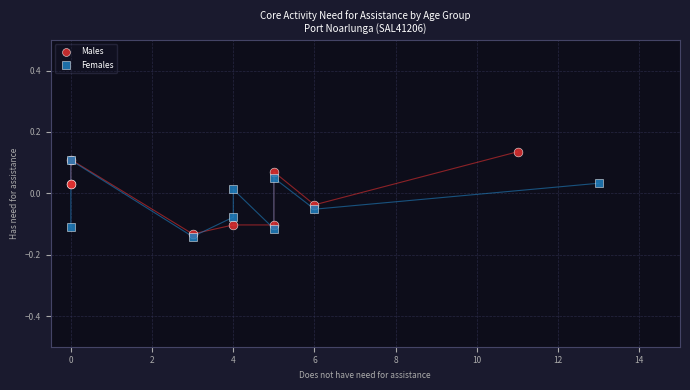

What are all the series names shown in the legend?

Males, Females